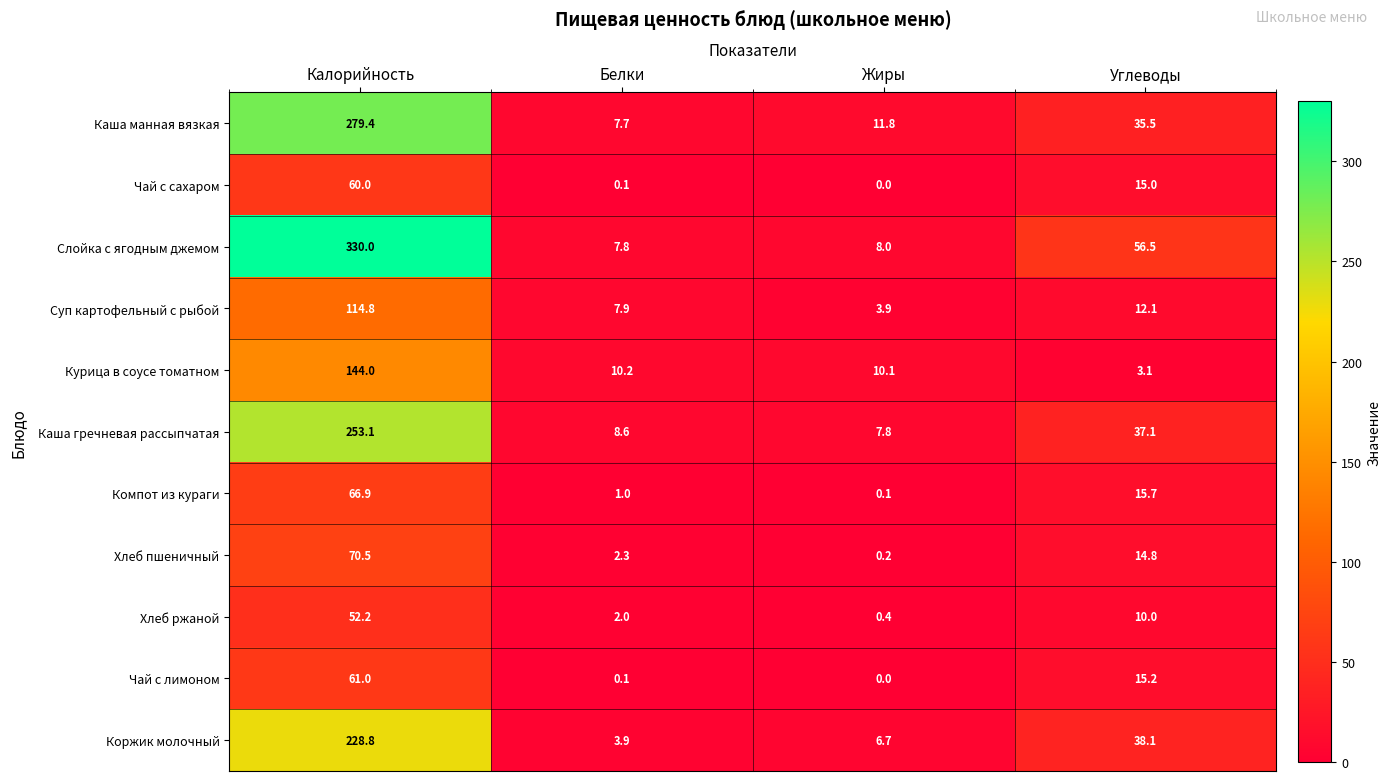

How many series are shown in this chart?

11